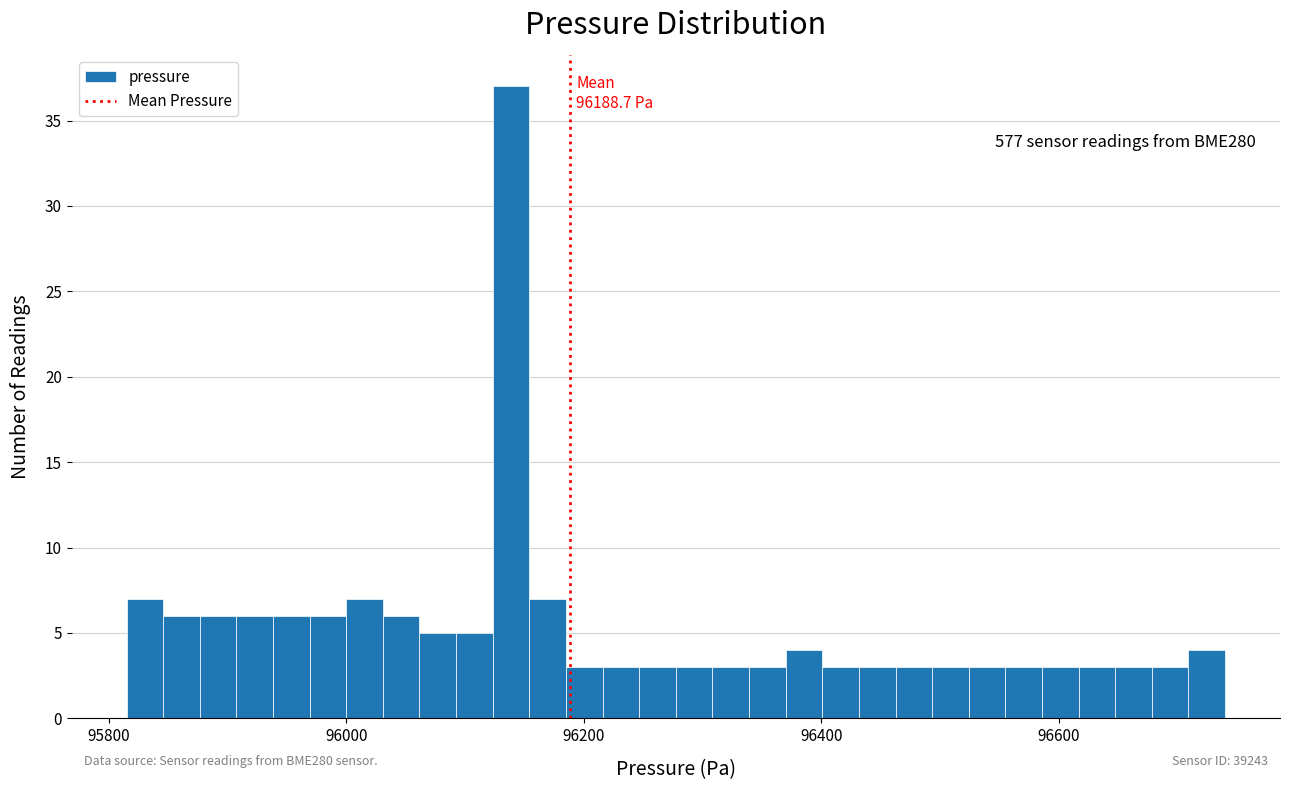

Around what value on the x-axis is the tallest bar? Give the approximate position of its centre, as read against the axis.

96140